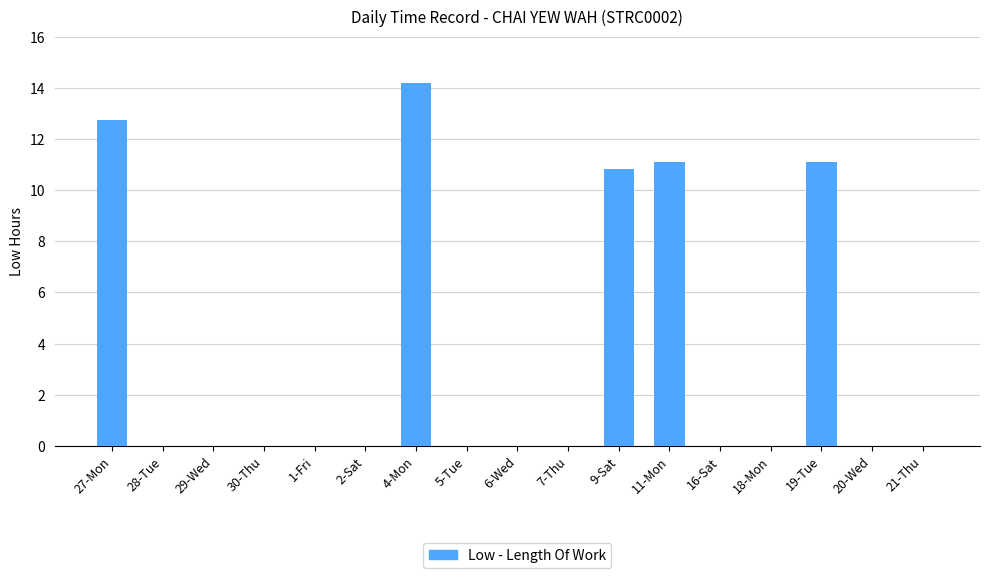

Are the bars grouped side by side (vs. stacked)?

No